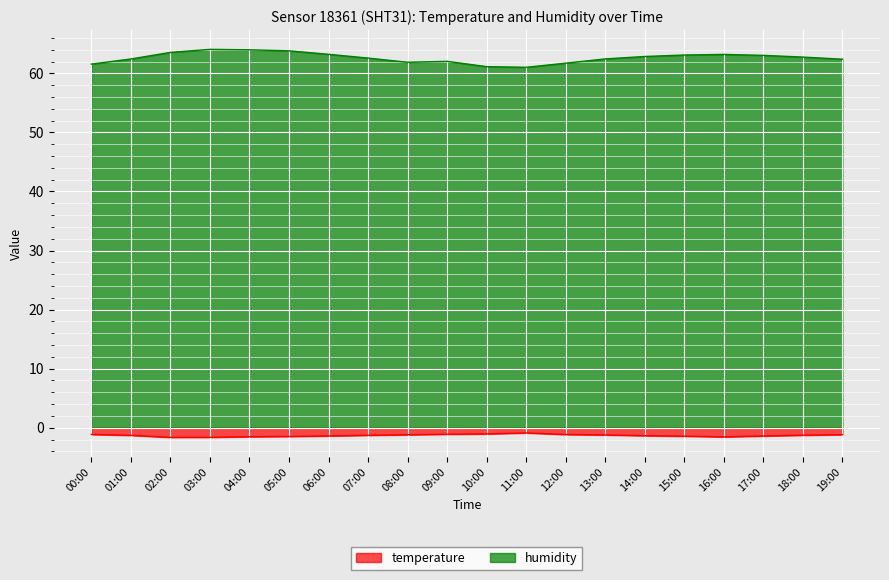

True or false: temperature and humidity cross at least once.

False